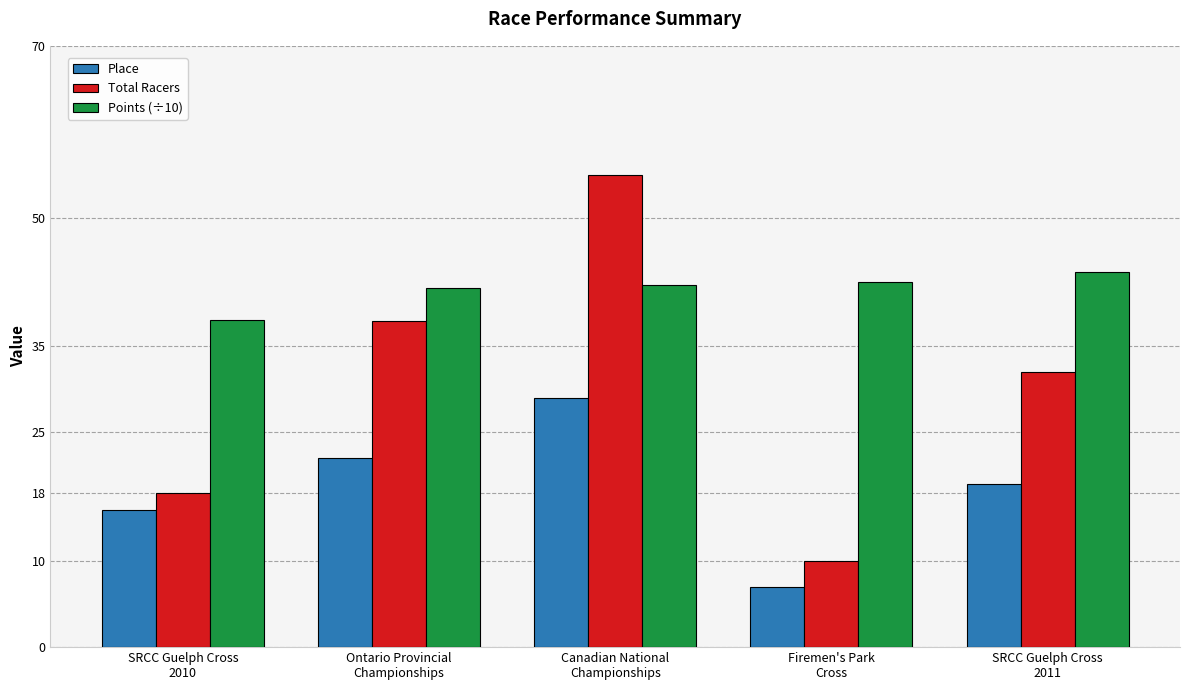

Is the value of Total Racers at SRCC Guelph Cross
2011 greater than the value of Place at Canadian National
Championships?

Yes